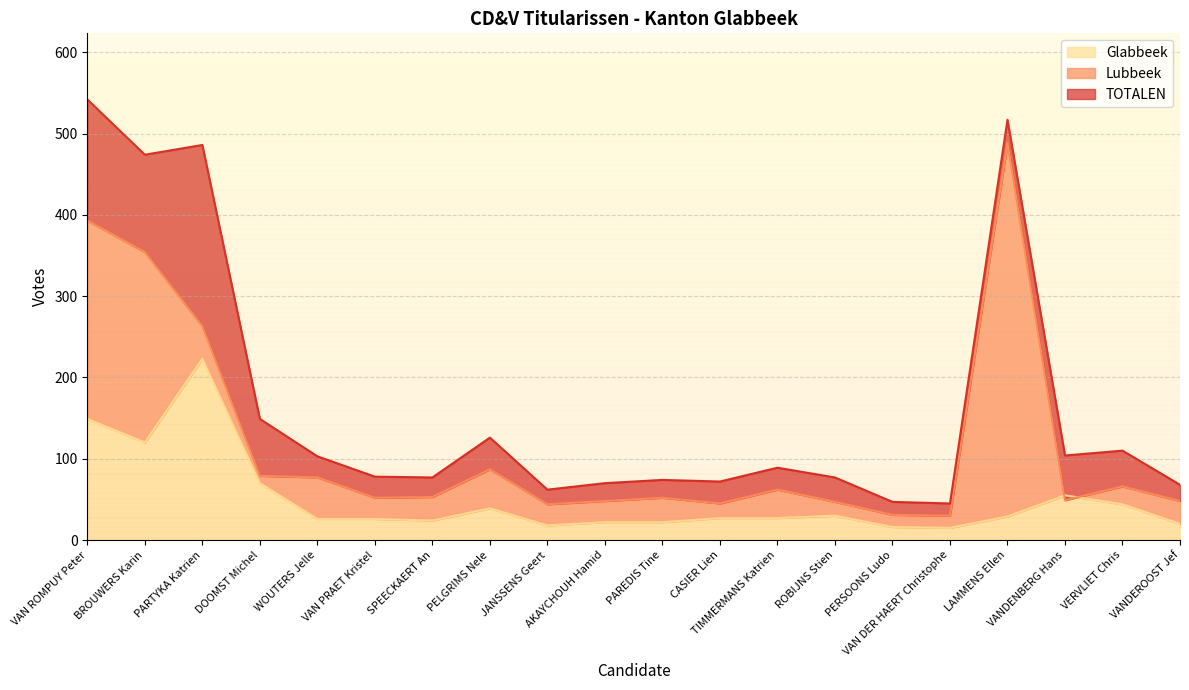

What are all the series names shown in the legend?

TOTALEN, Lubbeek, Glabbeek